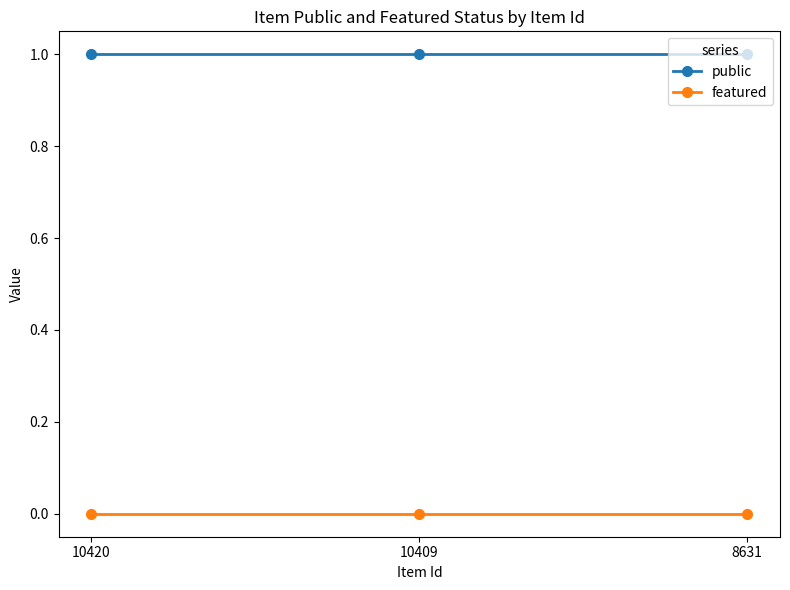

The value of featured at 10409 is 0. True or false?

True